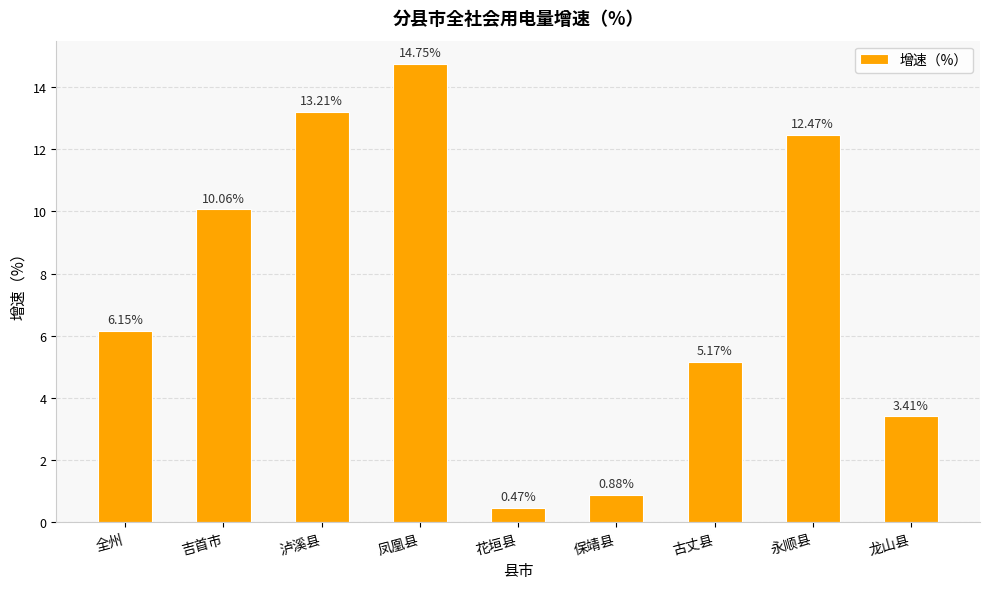

How many values are below 6?

4